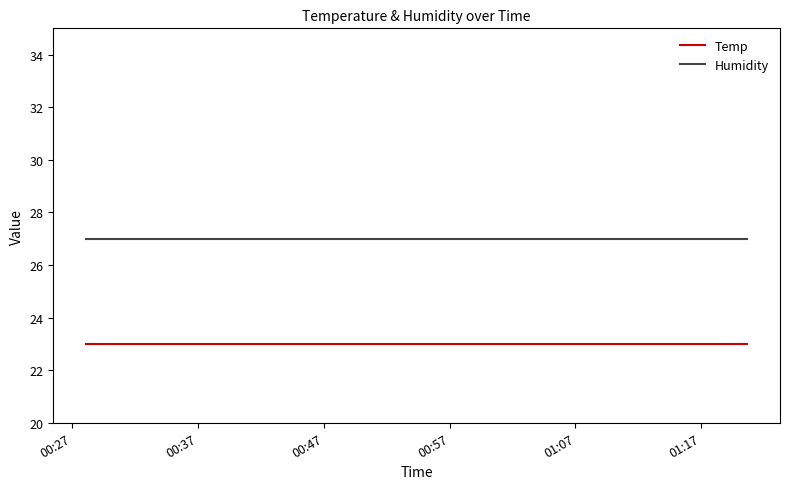

Reading right to left, extract all data points from this chart.

Temp: 23	23	23	23	23	23	23	23	23	23	23	23	23	23	23	23	23	23	23	23
Humidity: 27	27	27	27	27	27	27	27	27	27	27	27	27	27	27	27	27	27	27	27